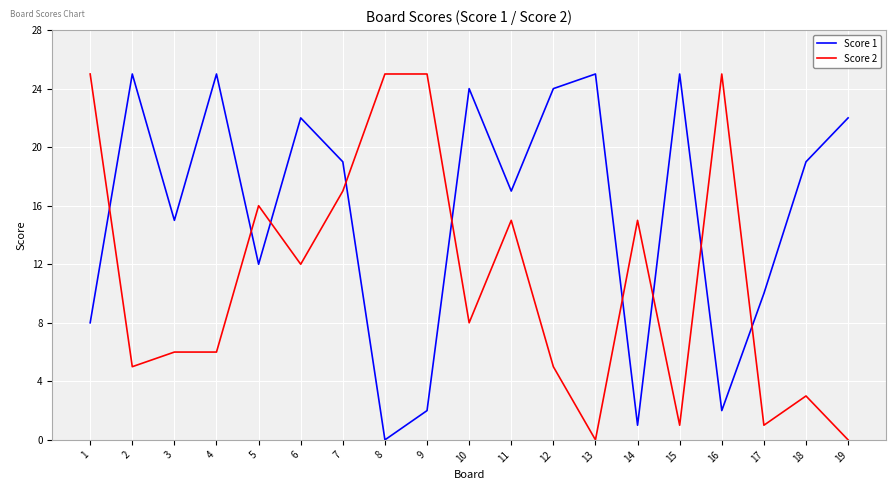

Read the Score 2 value at 5.

16